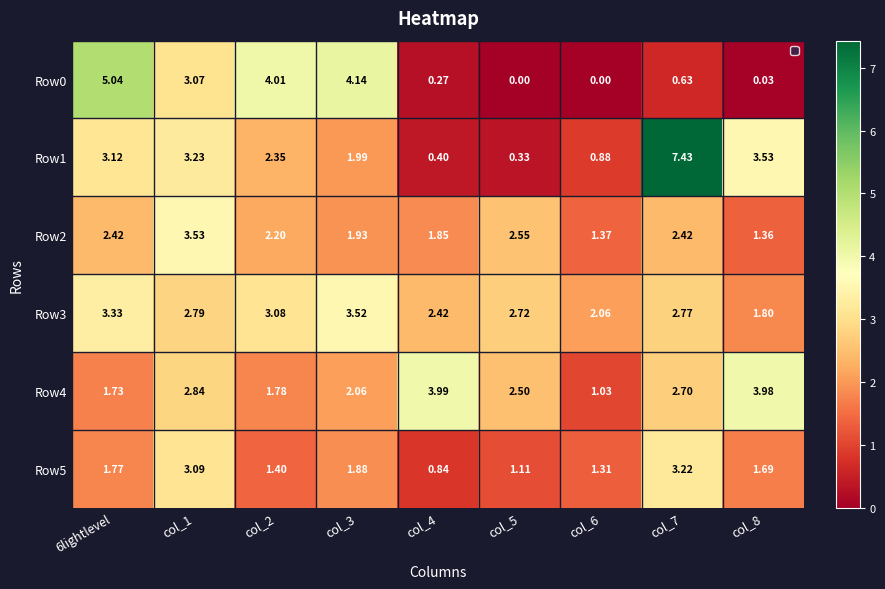

Is the value of Row0 at col_3 greater than the value of Row3 at 6lightlevel?

Yes